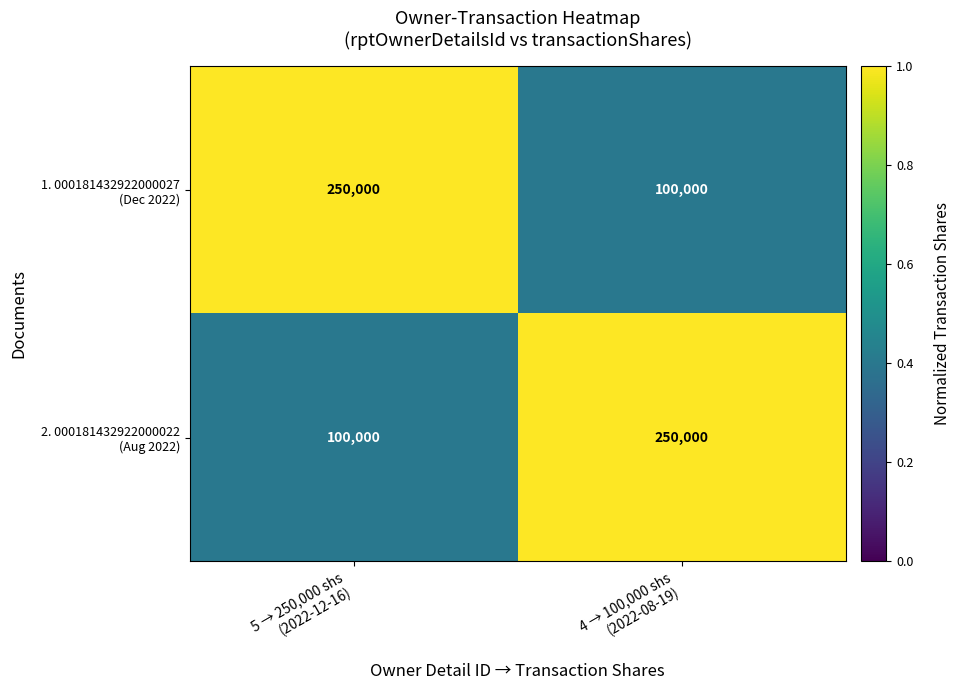

Between 5 → 250,000 shs (2022-12-16) and 4 → 100,000 shs (2022-08-19), which series saw the biggest shift?

1. 000181432922000027 (Dec 2022)